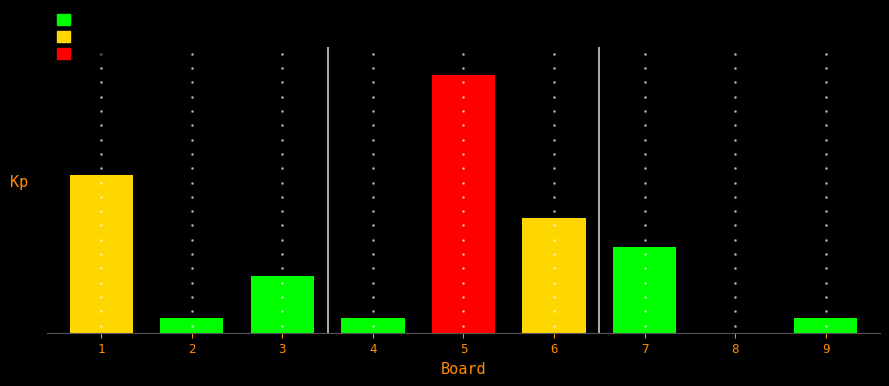

What is the difference between the maximum and minimum values?

18